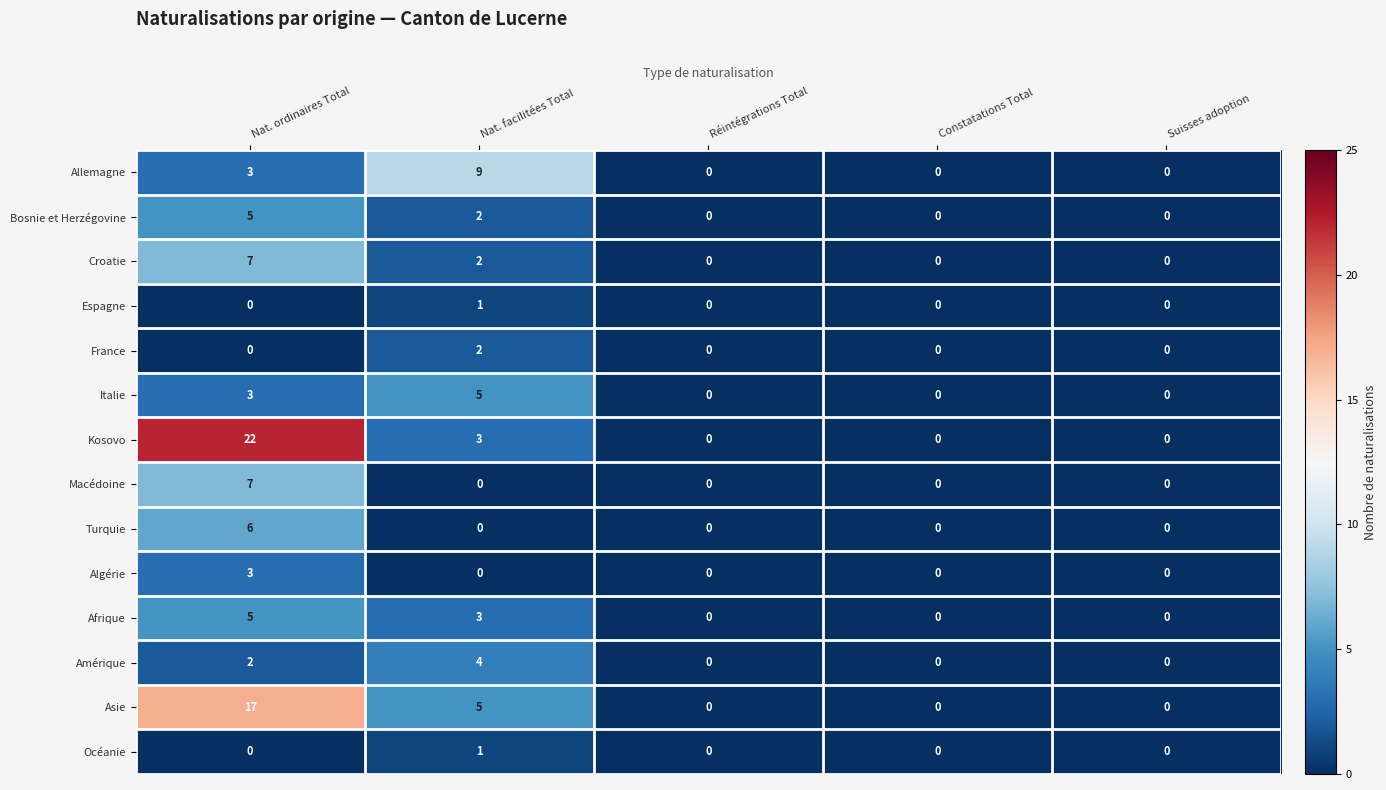

The Bosnie et Herzégovine series shows 0 at Réintégrations Total. True or false?

True